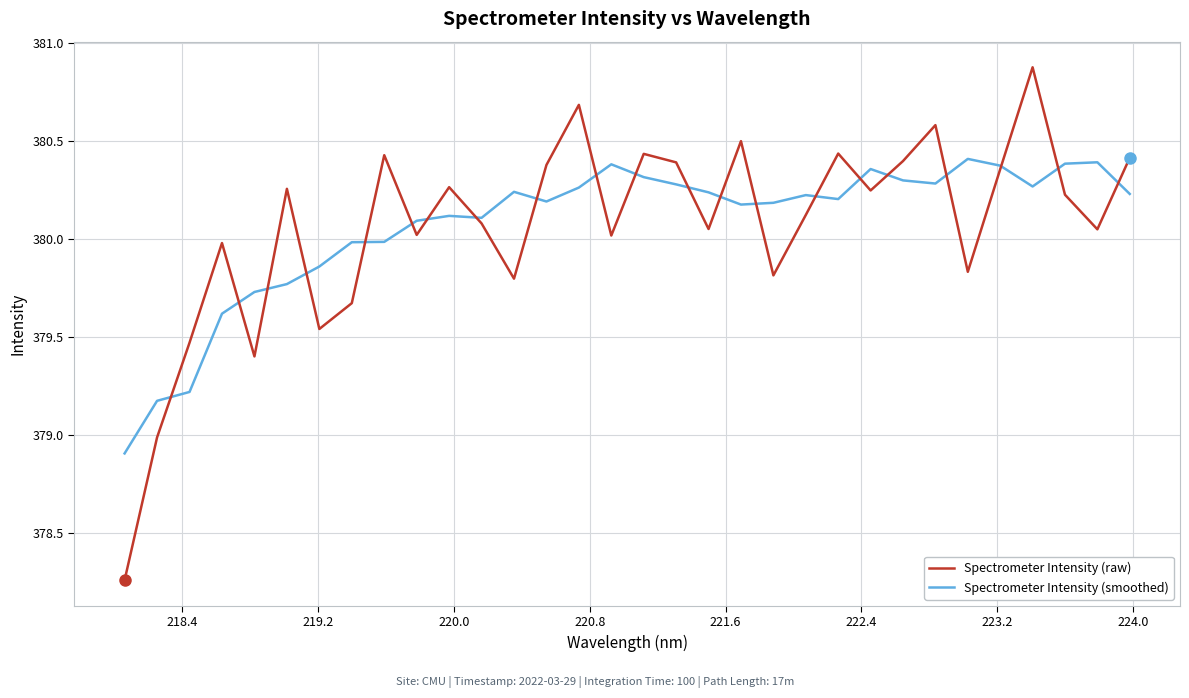

What is the minimum value for Spectrometer Intensity (smoothed)?

378.9